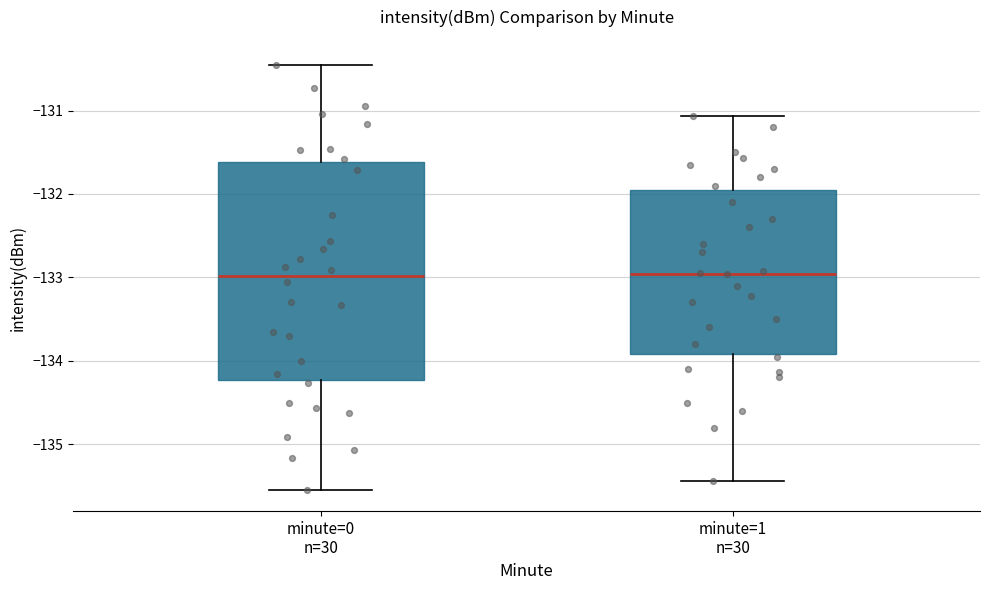

Comparing the boxes themselves (not the whiskers), which one is the tallest?

minute=0 n=30